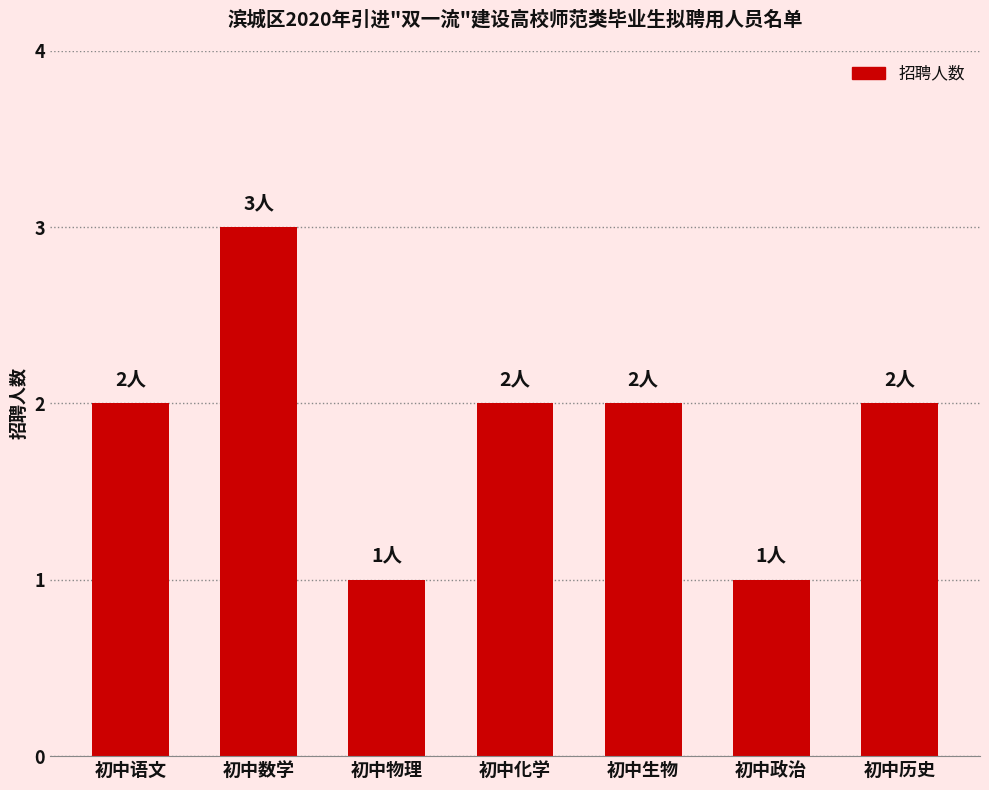

Count the values in the range 1 to 2.

6